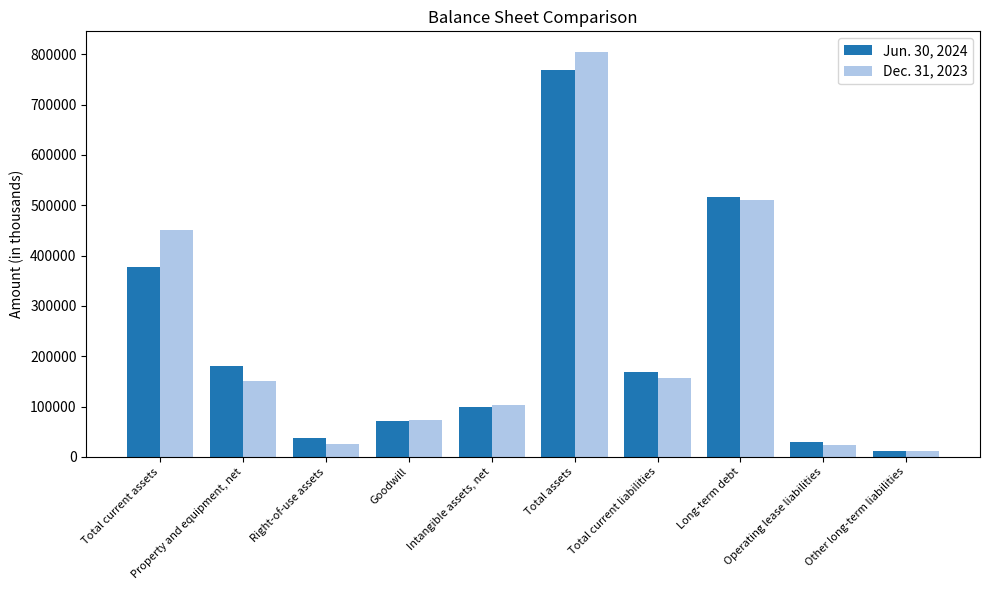

What are all the series names shown in the legend?

Jun. 30, 2024, Dec. 31, 2023